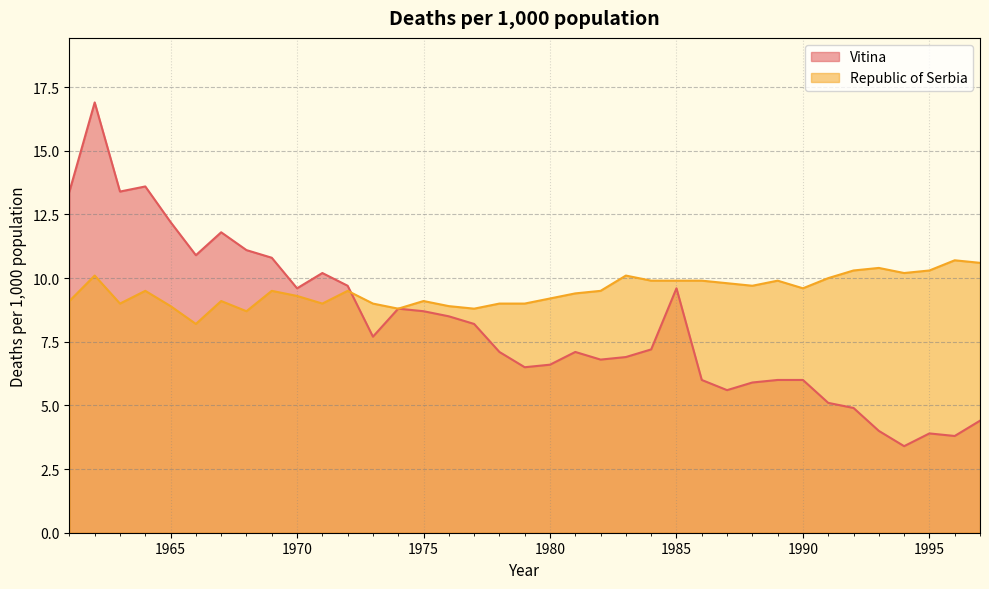

The Republic of Serbia series shows 12.0 at 1975. True or false?

False